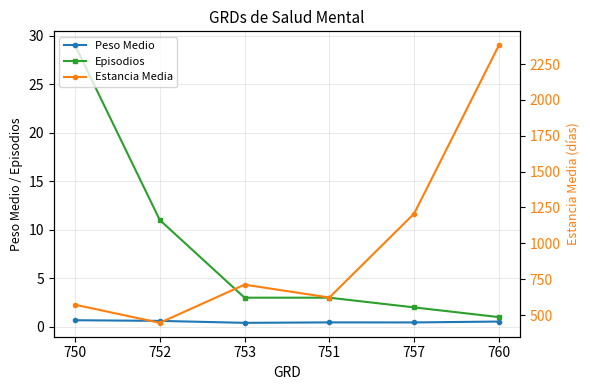

List the series in order of their peak value, lowest first.

Peso Medio, Episodios, Estancia Media